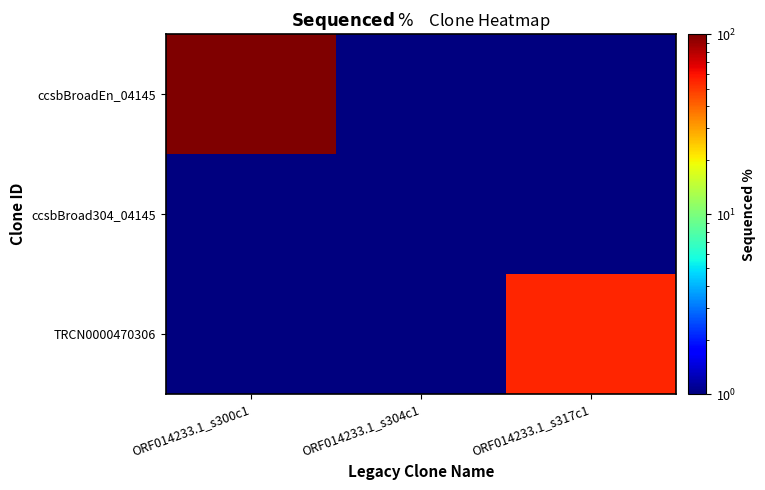

Which series has the largest range (max minus min)?

ccsbBroadEn_04145